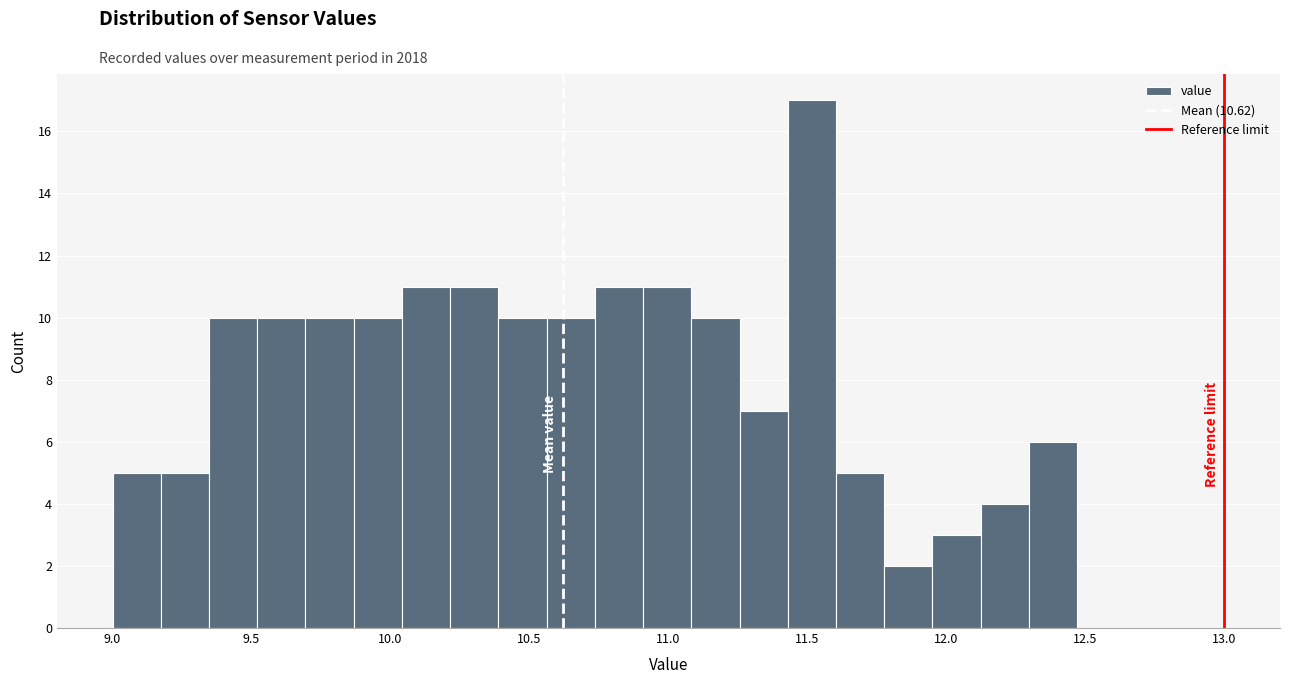

Read against the x-axis, roughly where is the centre of the tallest bar?

11.50